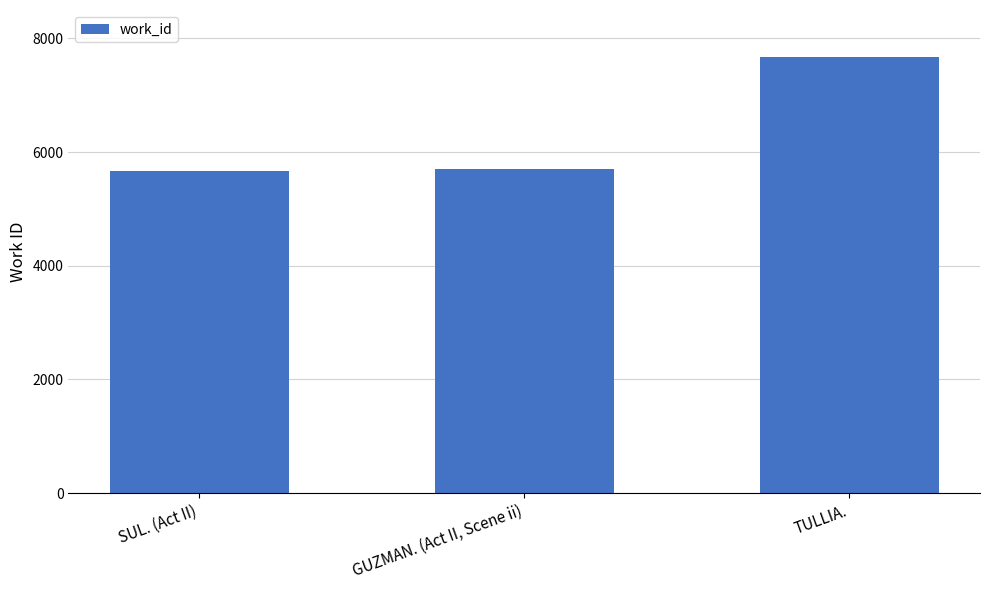

What is the sum of the values at GUZMAN. (Act II, Scene ii) and SUL. (Act II)?

11360